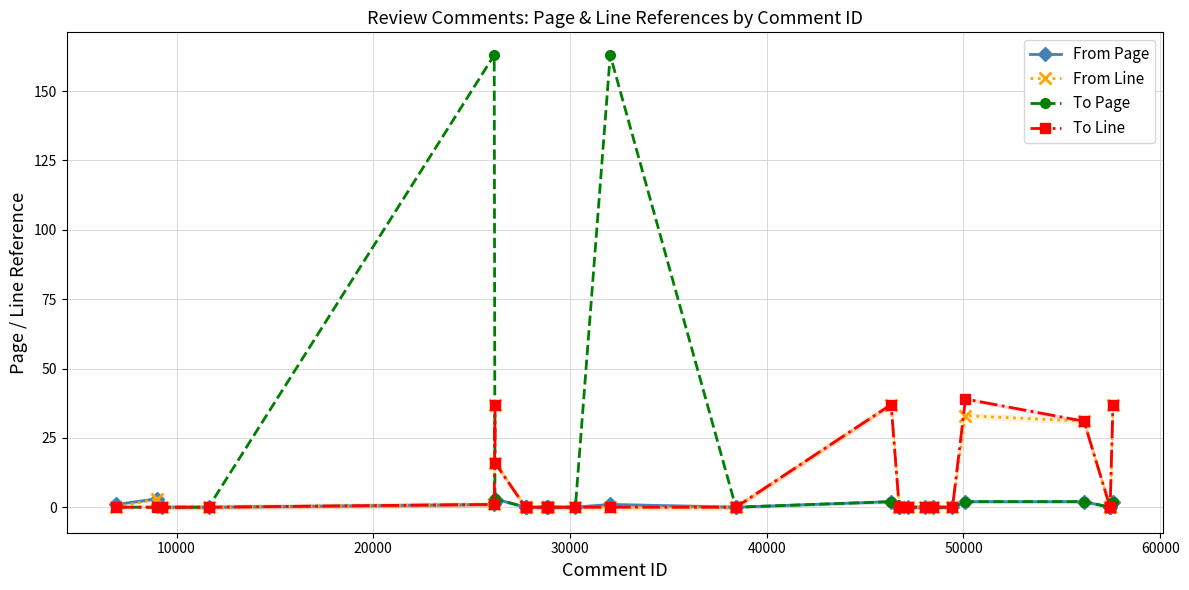

Reading left to right, extract all data points from this chart.

From Page: 1	3	0	0	1	2	3	0	0	0	0	0	0	0	1	0	0	2	0	0	0	0	0	0	2	2	0	0	0	2
From Line: 0	3	0	0	1	37	16	0	0	0	0	0	0	0	0	0	0	37	0	0	0	0	0	0	33	31	0	0	0	37
To Page: 0	0	0	0	163	2	3	0	0	0	0	0	0	0	163	0	0	2	0	0	0	0	0	0	2	2	0	0	0	2
To Line: 0	0	0	0	1	37	16	0	0	0	0	0	0	0	0	0	0	37	0	0	0	0	0	0	39	31	0	0	0	37